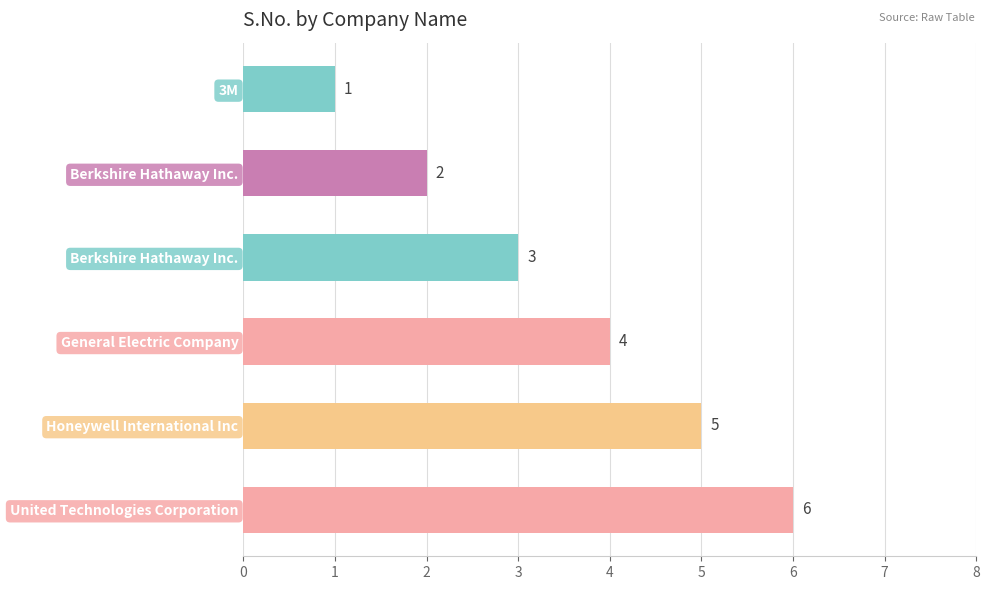

Are the bars horizontal?

Yes